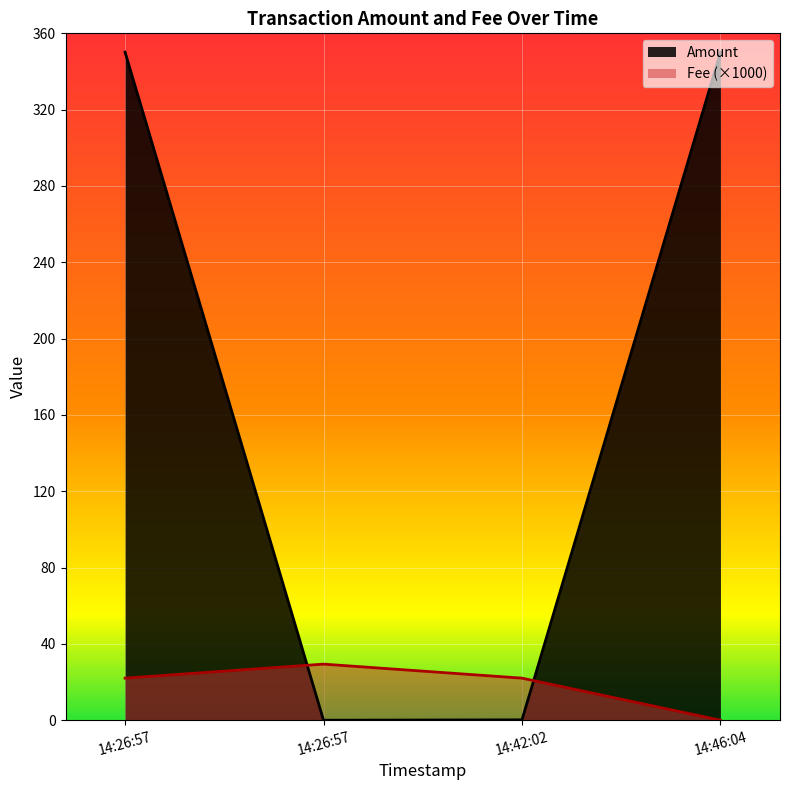

What is the value of the Fee (×1000) point at the 1st from the left?

22.1